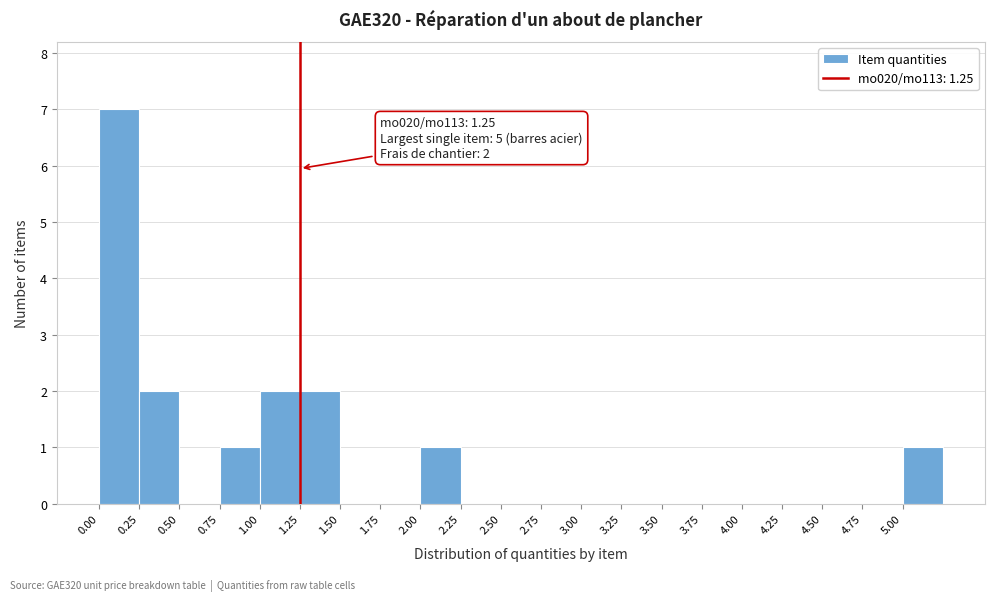

Which range on the x-axis has the tallest bar?

0.00 to 0.25